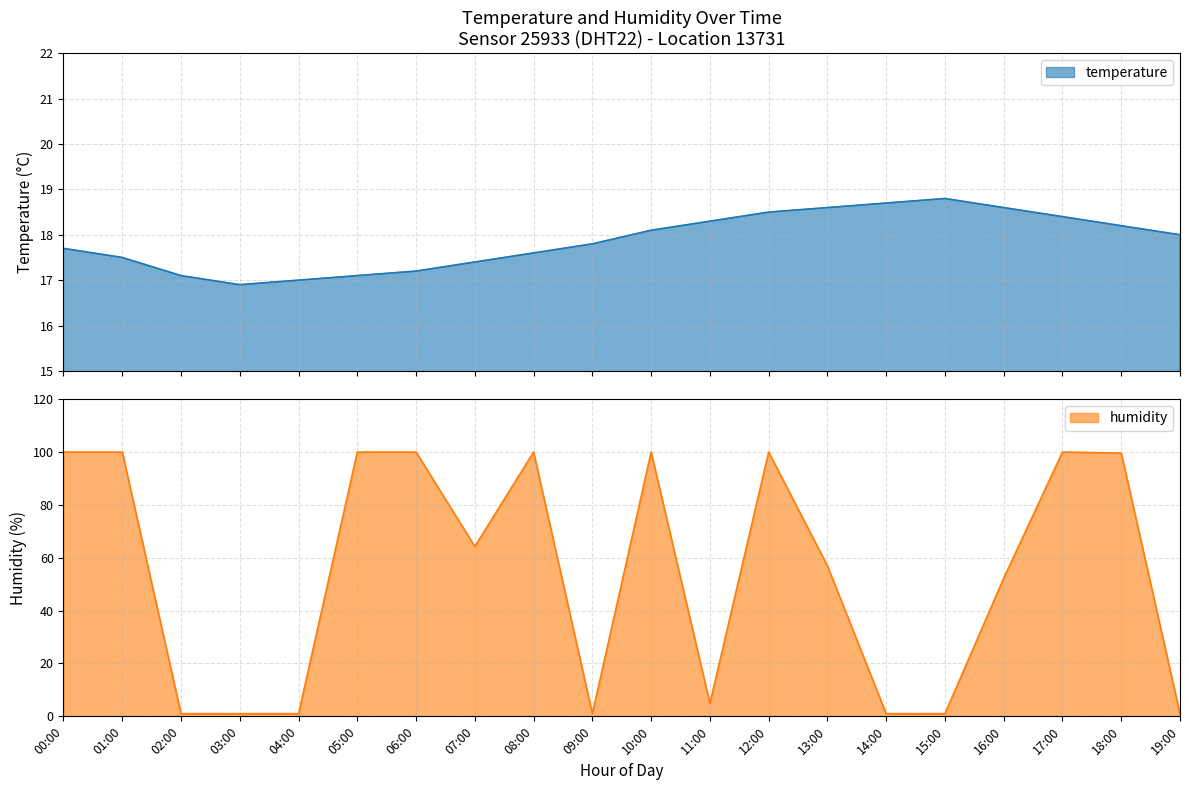

What is the difference between the highest and lowest values at 10:00?

81.8